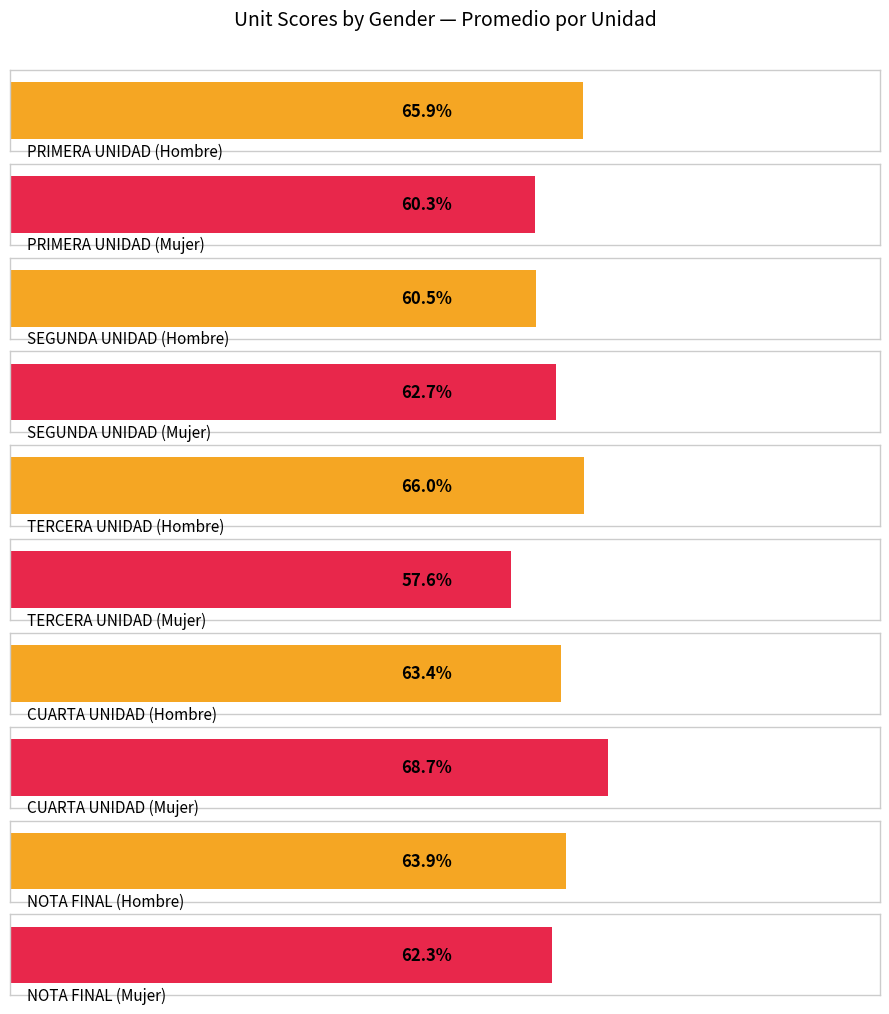

How many groups of bars are there?

5